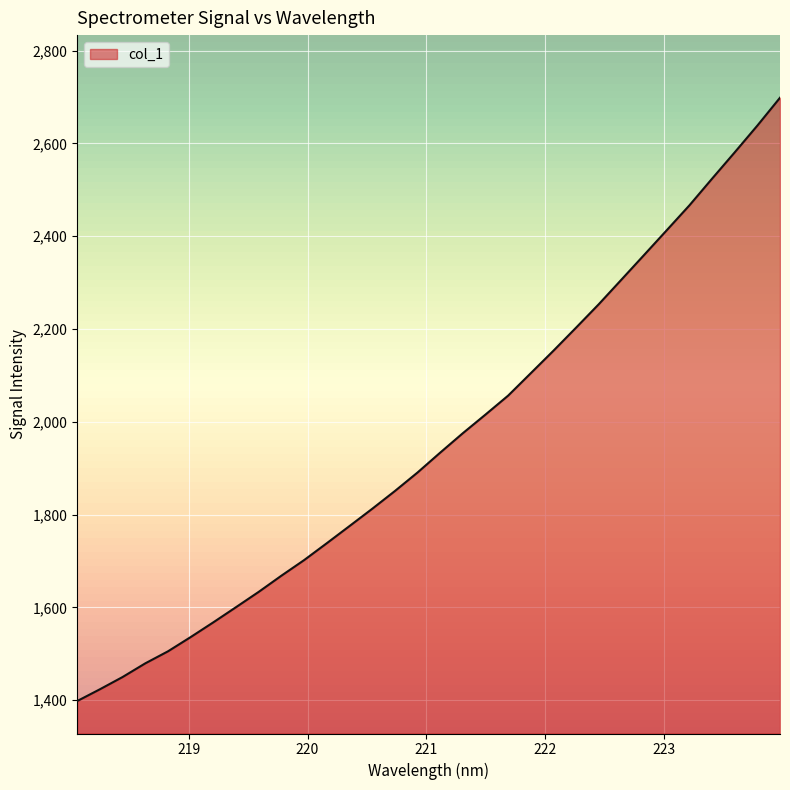

What is the difference between the maximum and minimum values?

1300.1